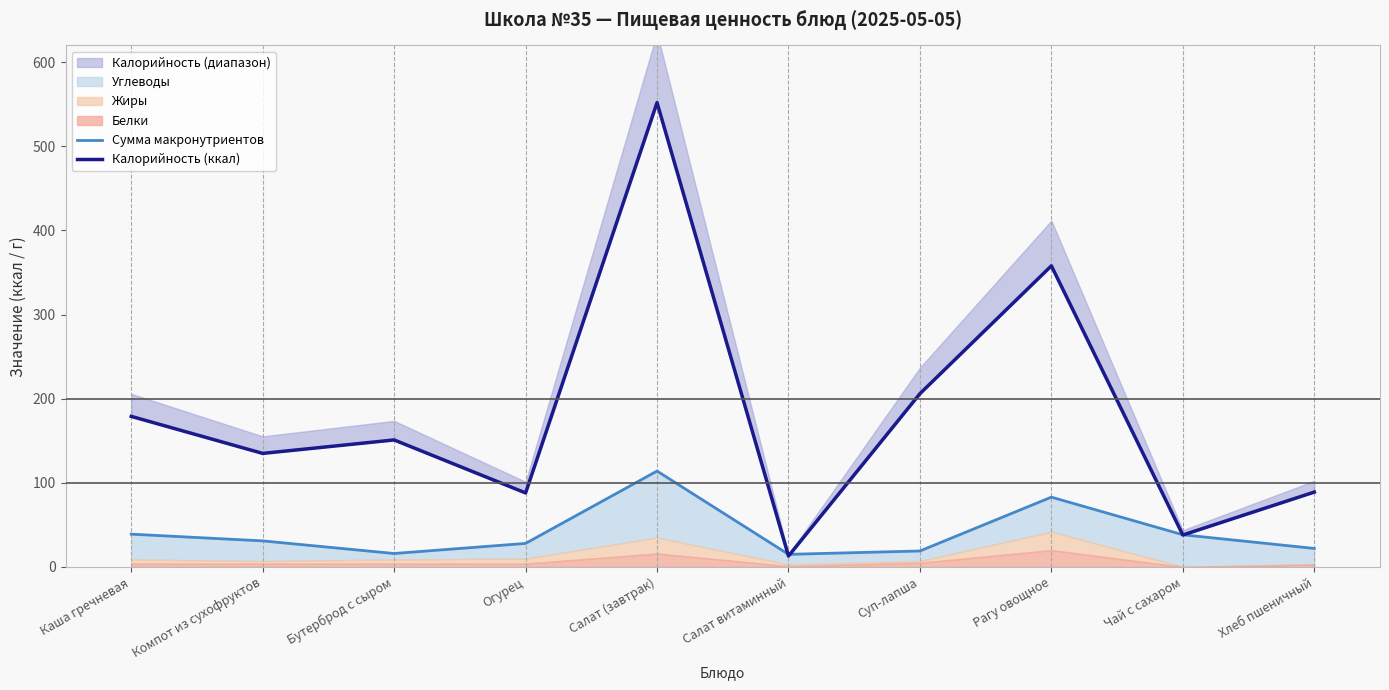

List the labels in order of Сумма макронутриентов value, smallest first.

Салат витаминный, Бутерброд с сыром, Суп-лапша, Хлеб пшеничный, Огурец, Компот из сухофруктов, Чай с сахаром, Каша гречневая, Рагу овощное, Салат (завтрак)